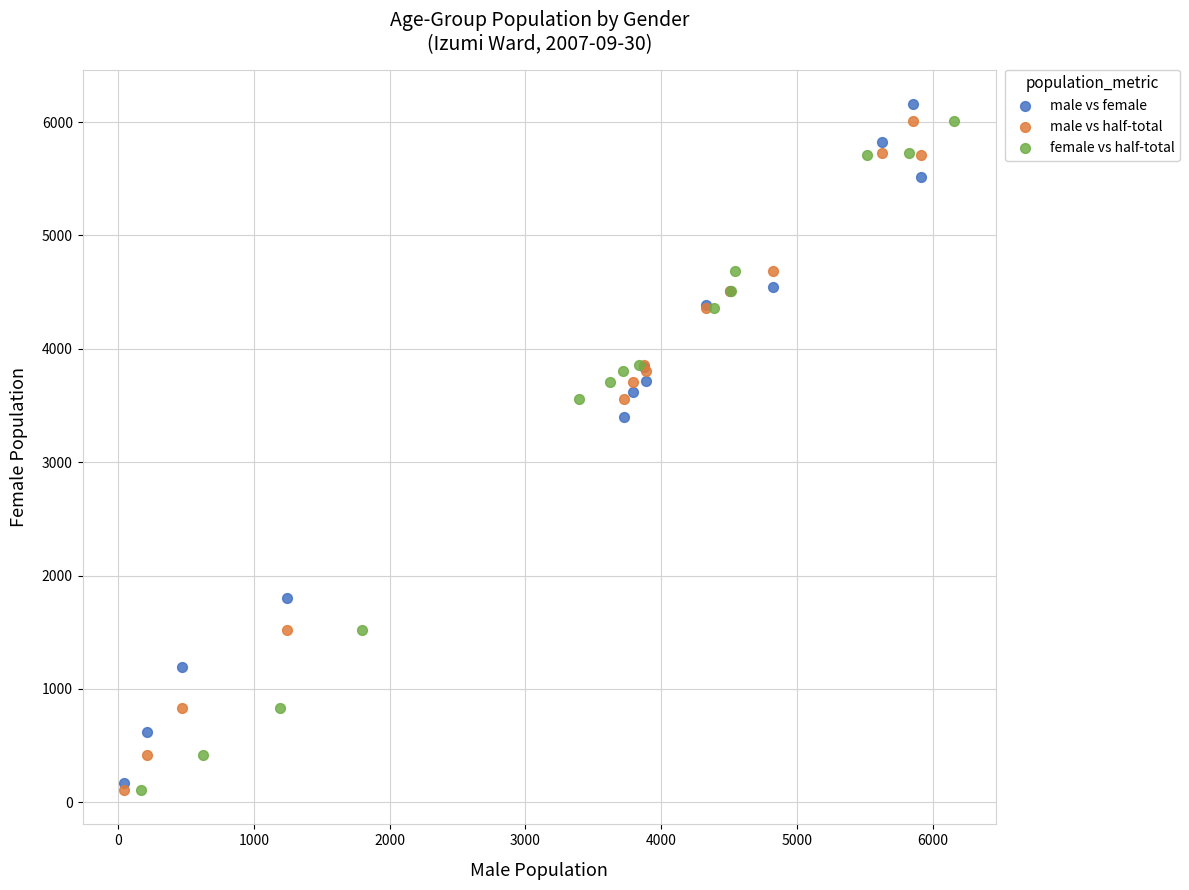

Which series has the widest spread of Y values?

male vs female